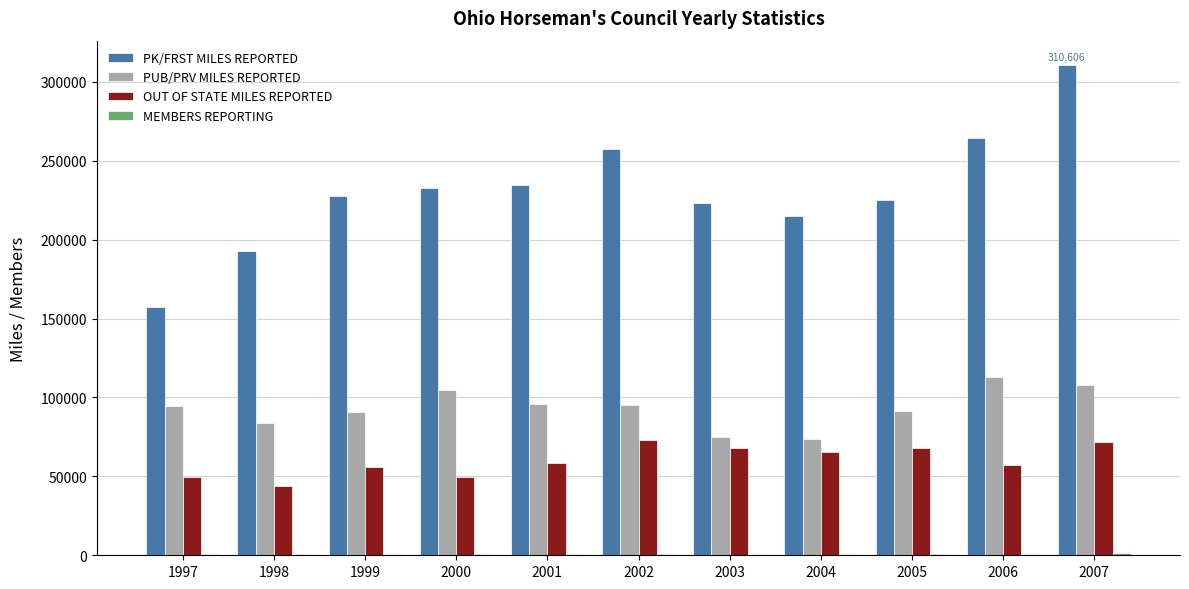

What is the sum of all PUB/PRV MILES REPORTED values?

1026395